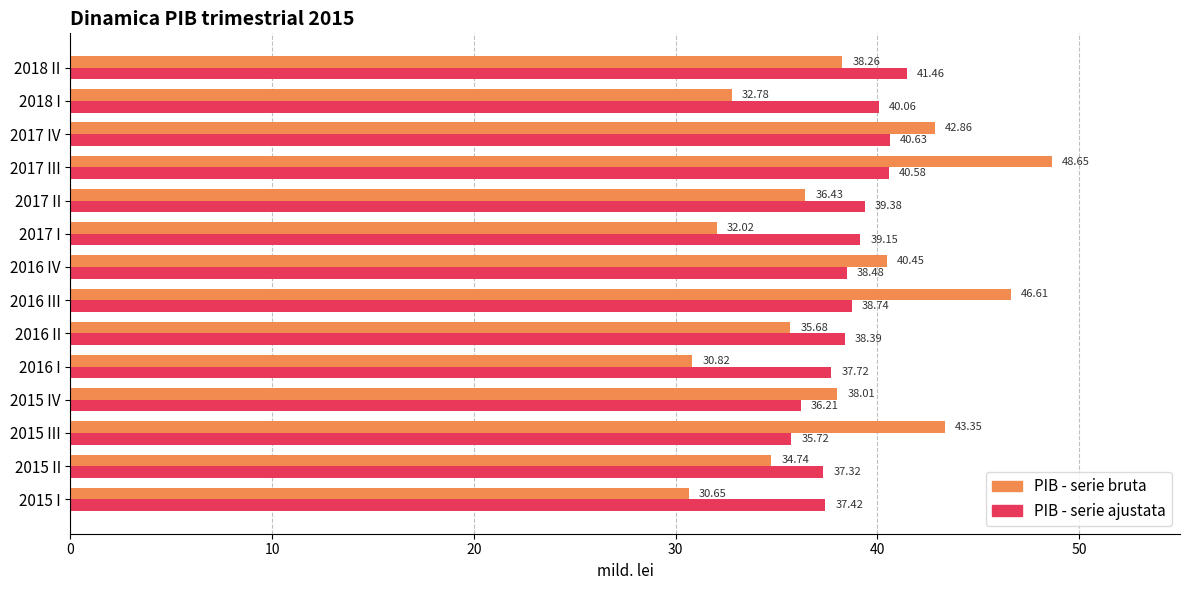

What is the difference between the highest and lowest values at 2015 I?

6.8